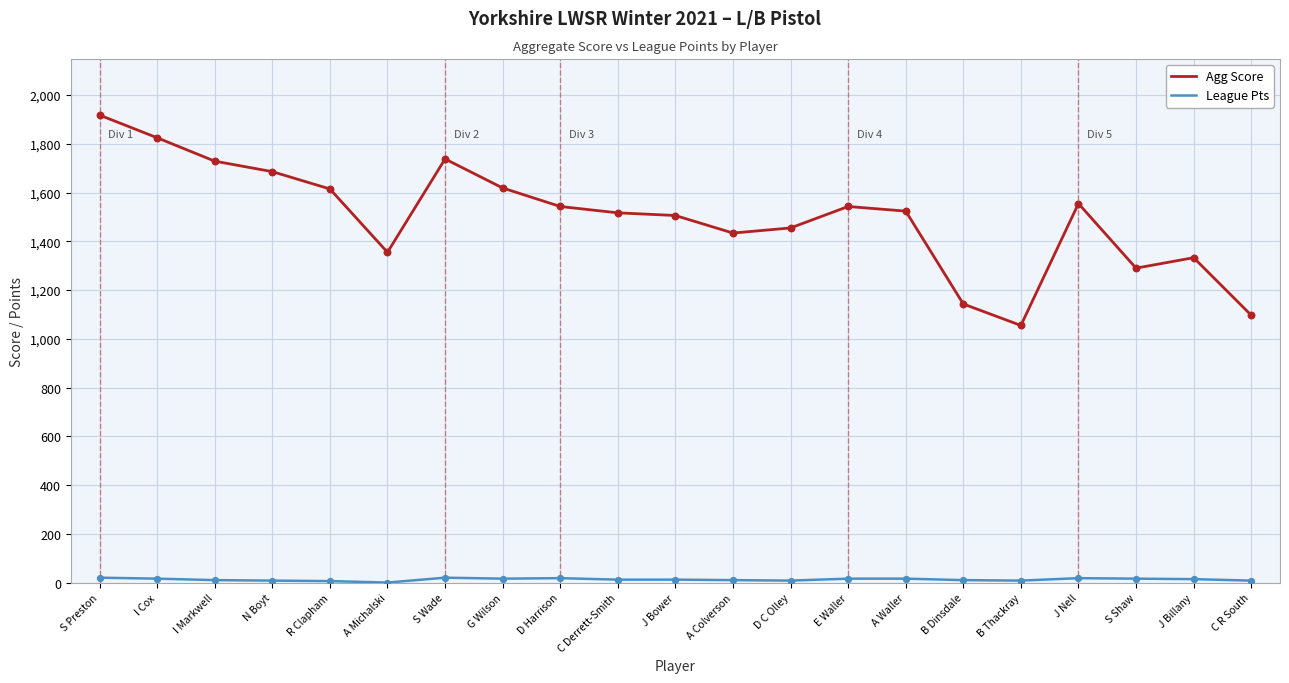

At how many categories does at least one series exceed 223?

21